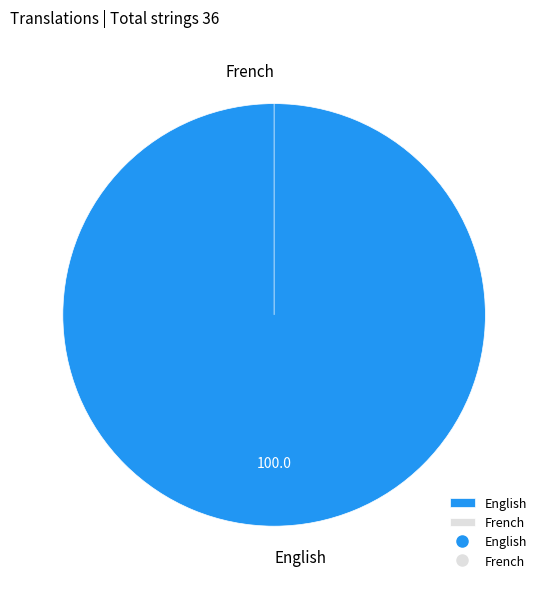

To the nearest percent, what is the difference between the French and English slice percentages?

100%